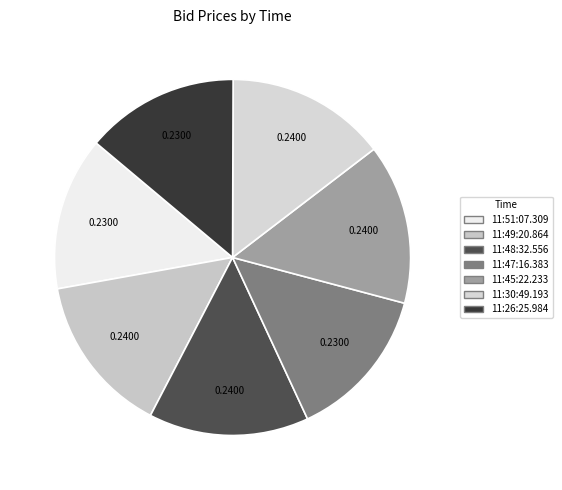

Is it true that 11:47:16.383 is 14% of the pie?

True